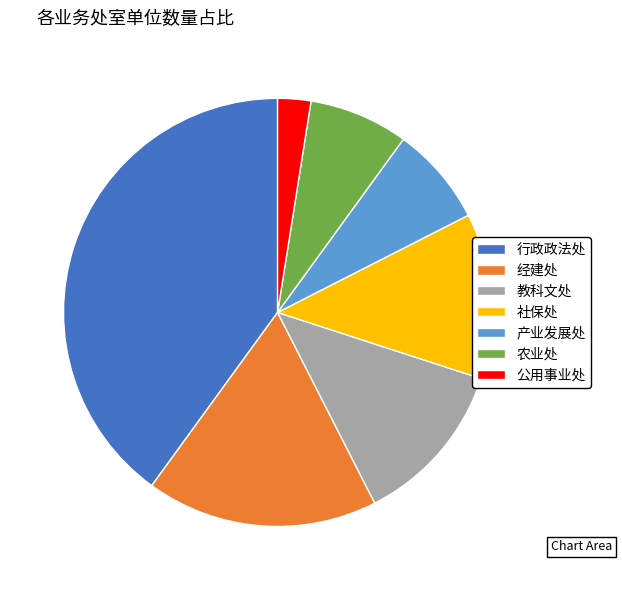

Combined, do 公用事业处 and 产业发展处 account for over 50%?

No